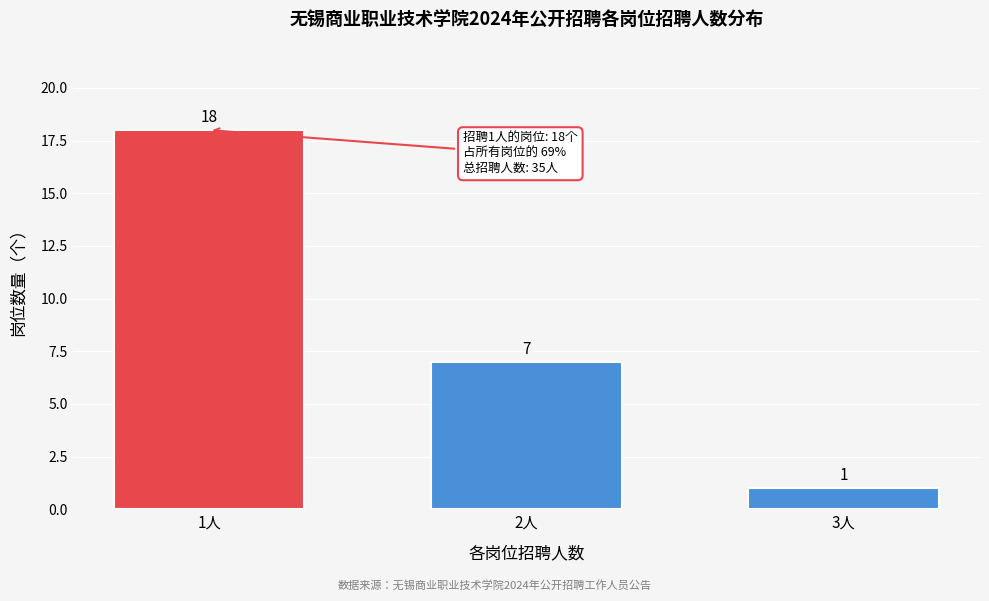

Reading left to right, extract all data points from this chart.

18	7	1